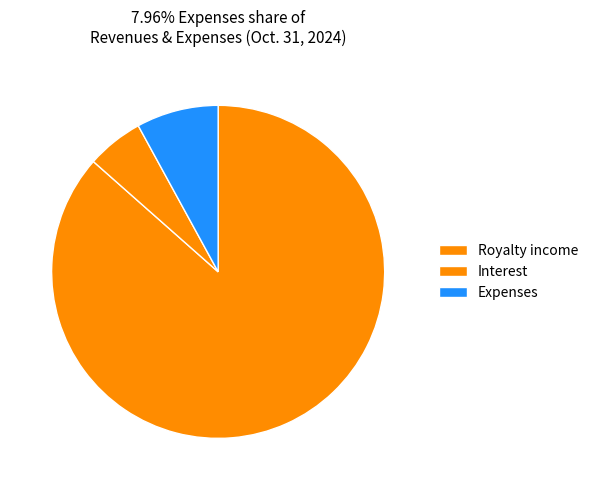

The Royalty income slice represents 75% of the pie. True or false?

False